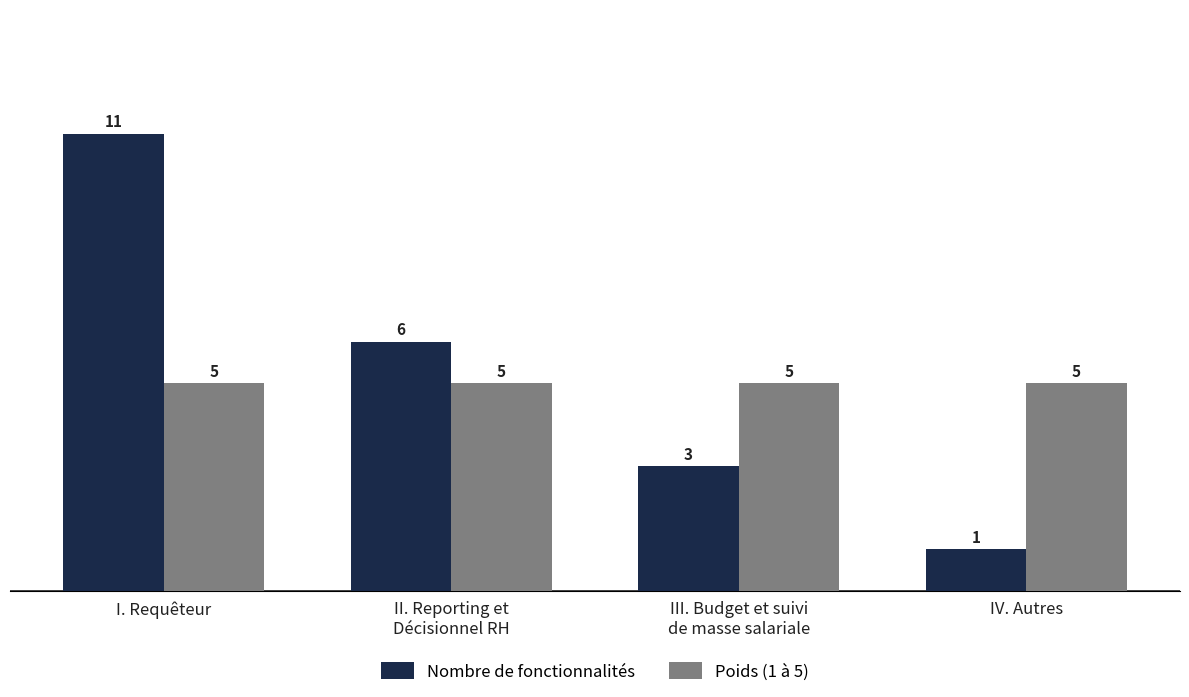

What is the difference between the Nombre de fonctionnalités values at III. Budget et suivi
de masse salariale and IV. Autres?

2